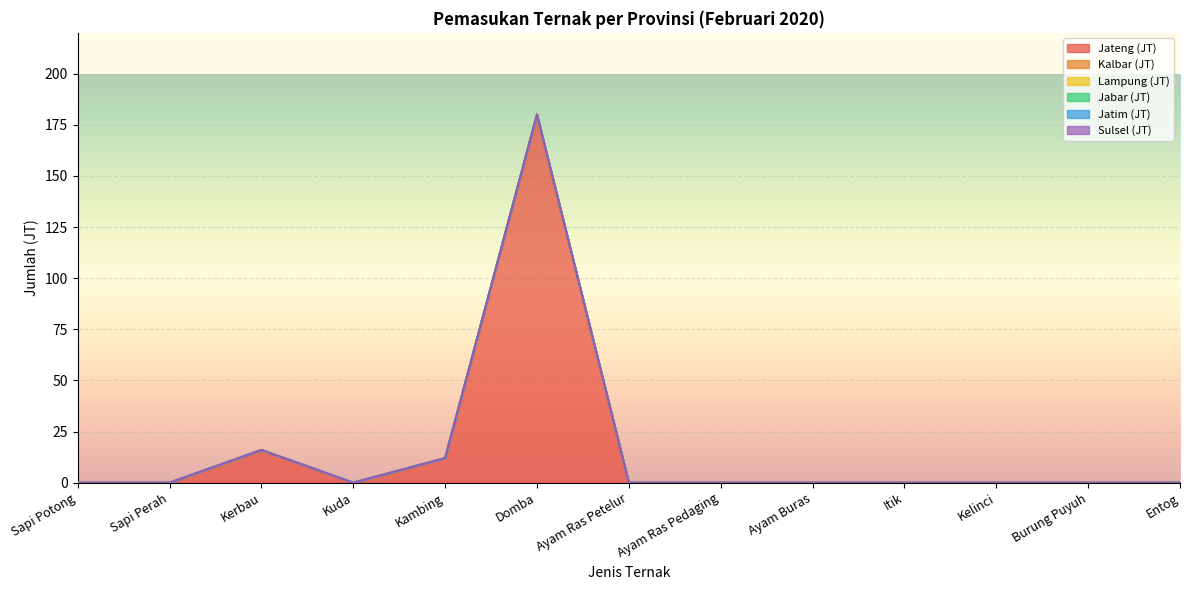

Does the chart display data point markers on the line(s)?

No